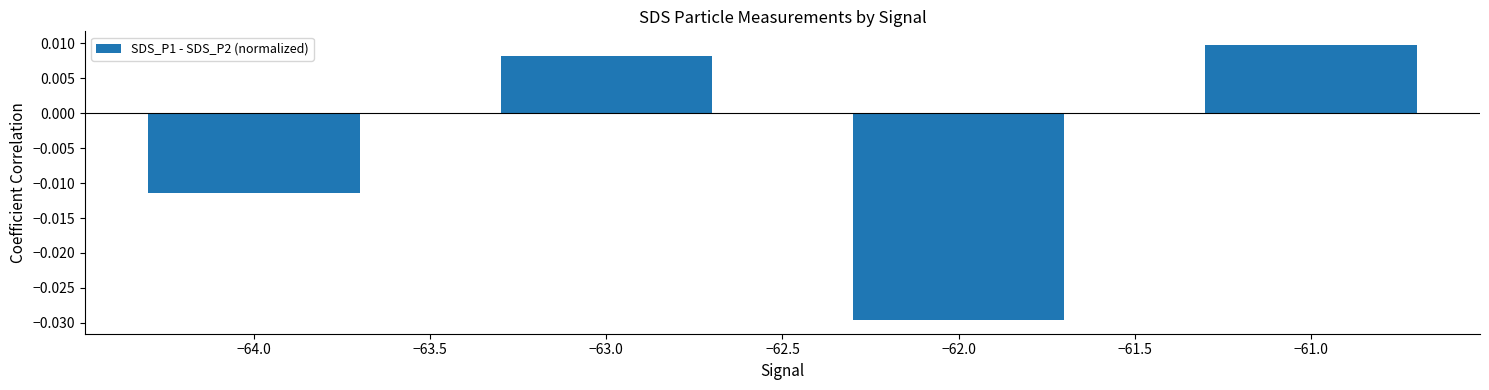

What is the label of the 2nd bar from the right?

−62.0